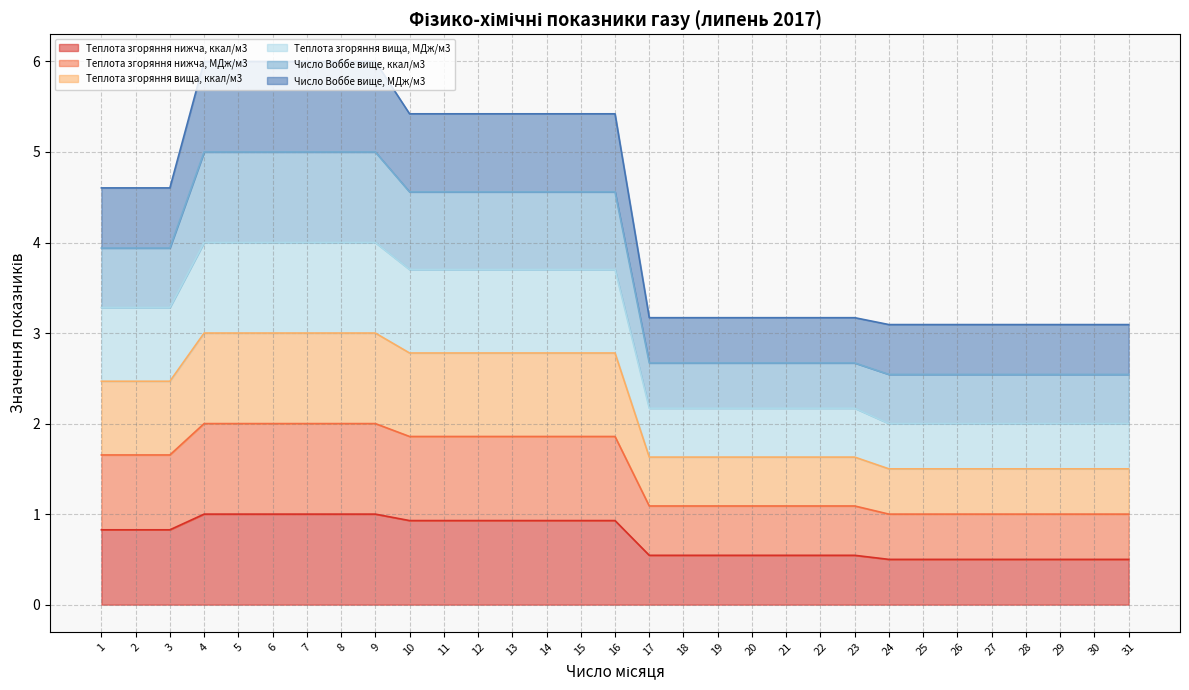

True or false: Теплота згоряння нижча, ккал/м3 has a value of 0.8 at 3.

True